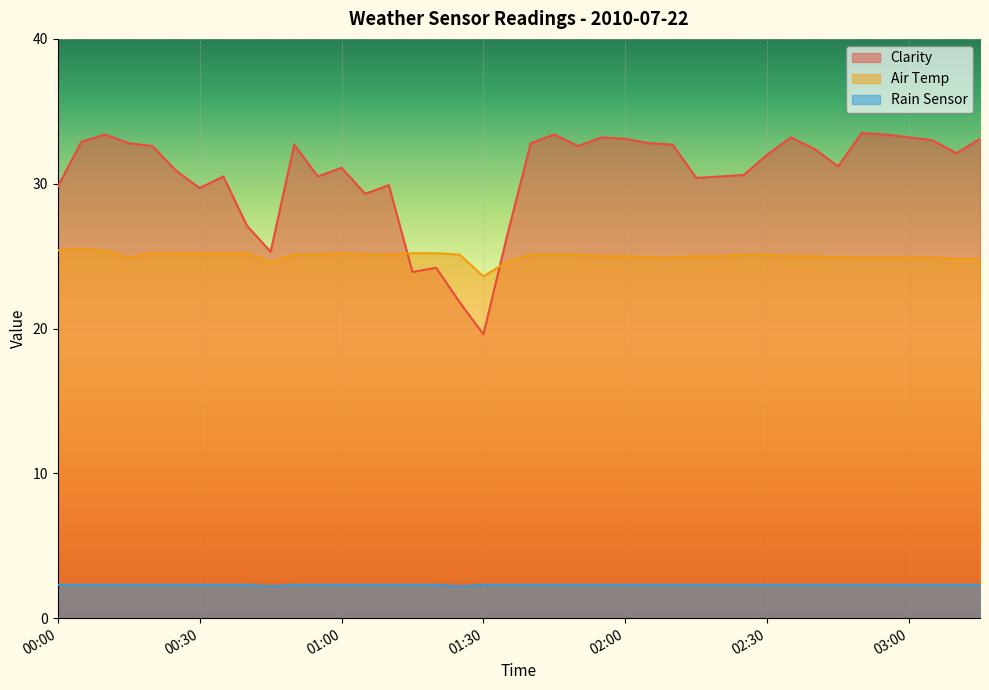

How many times do Air Temp and Clarity cross each other?

2